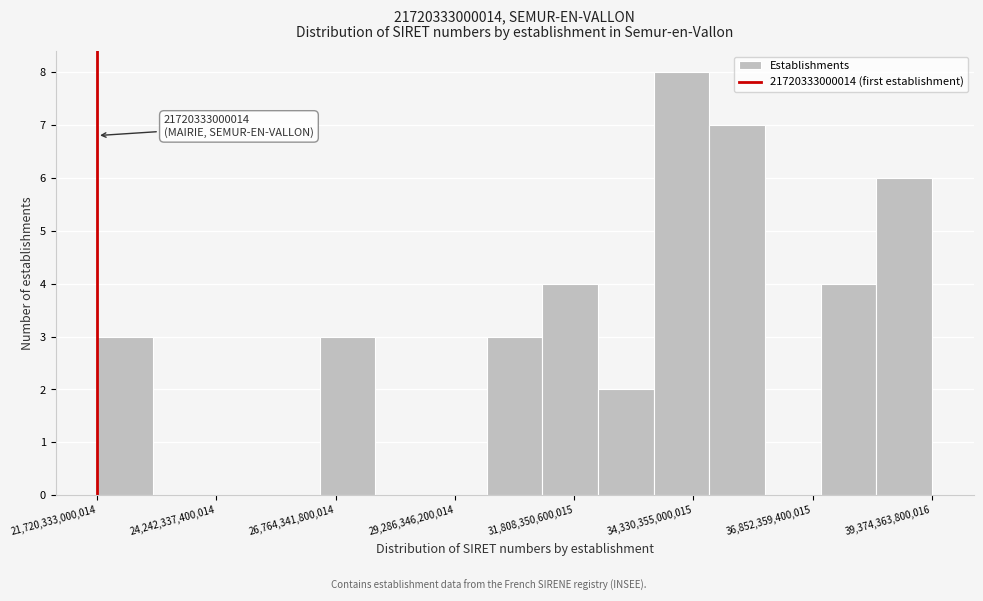

Read against the x-axis, roughly where is the centre of the tallest bar?

34000000000000